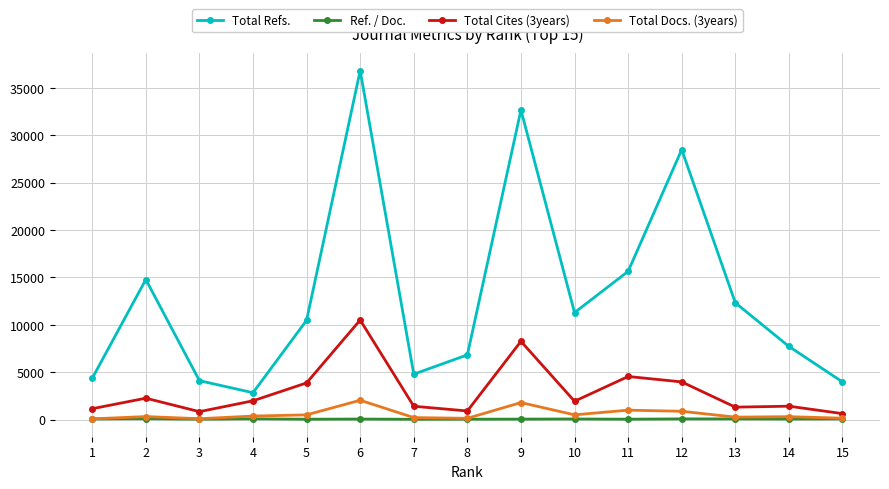

How many lines are shown in the chart?

4